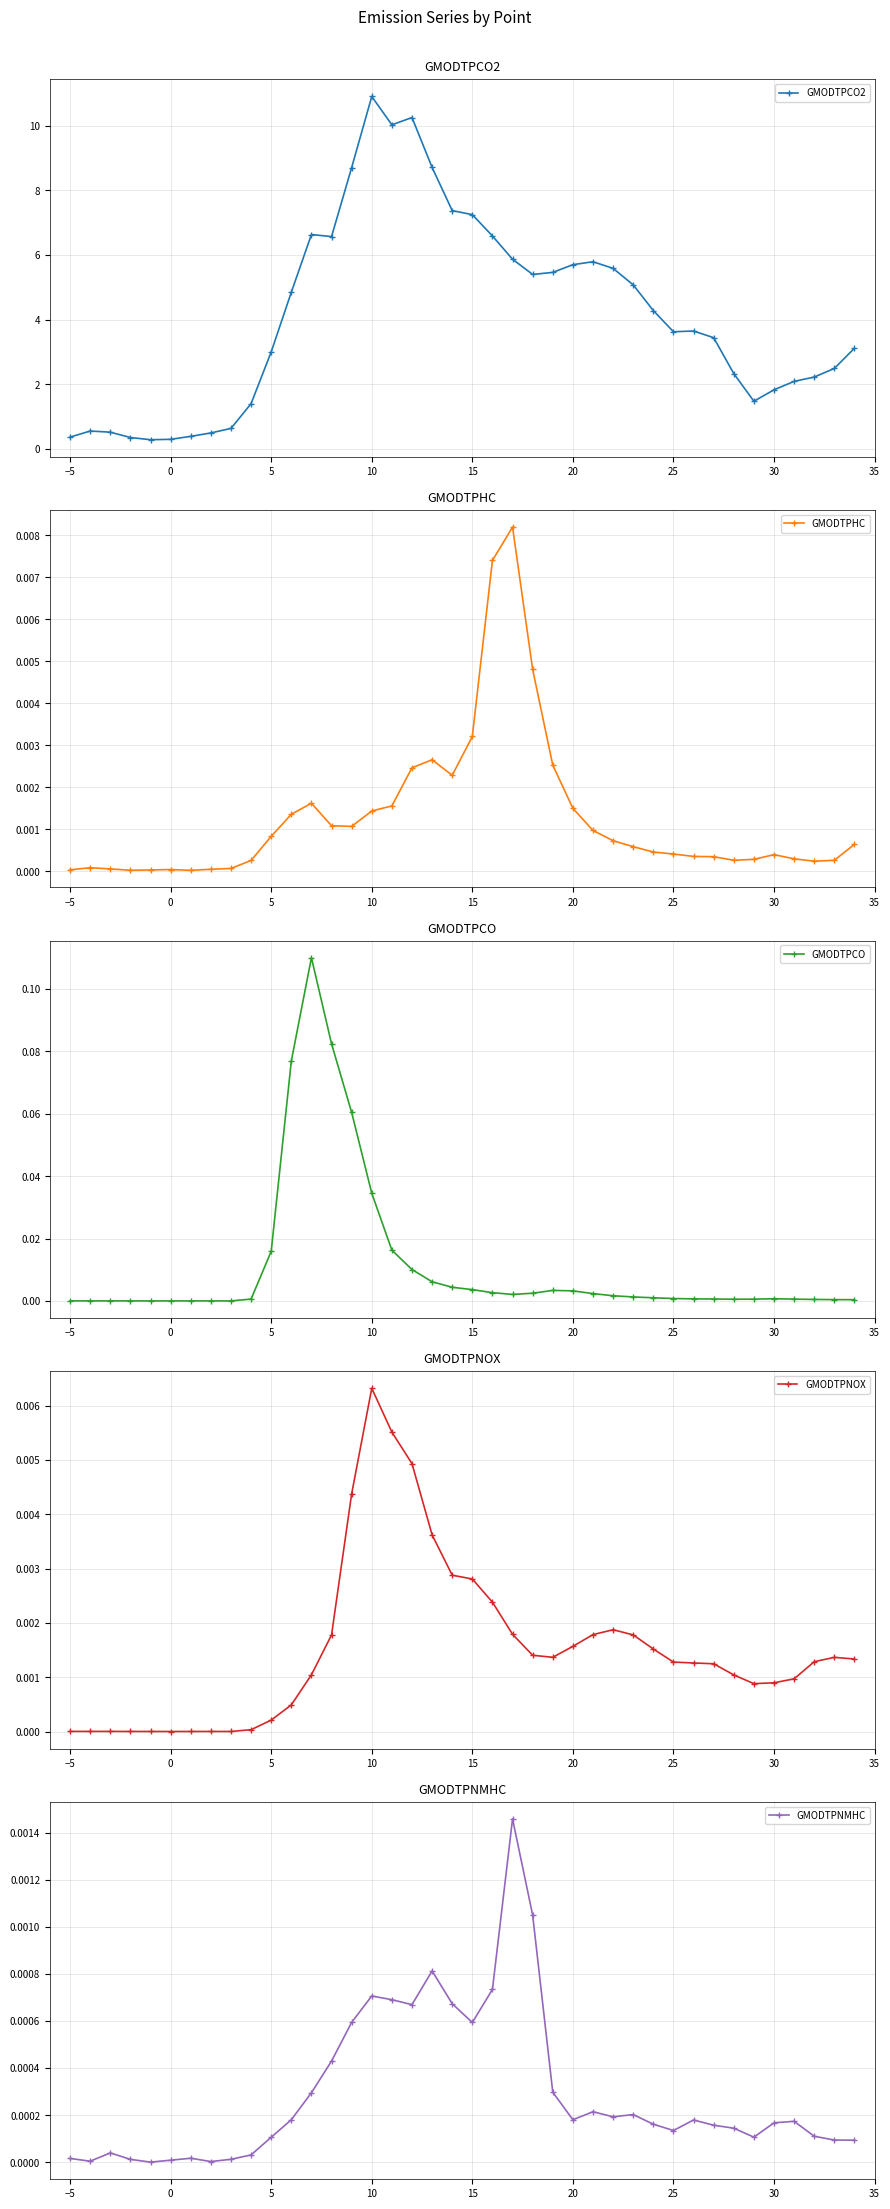

Is it true that GMODTPCO2 equals 1.8 at 30?

True